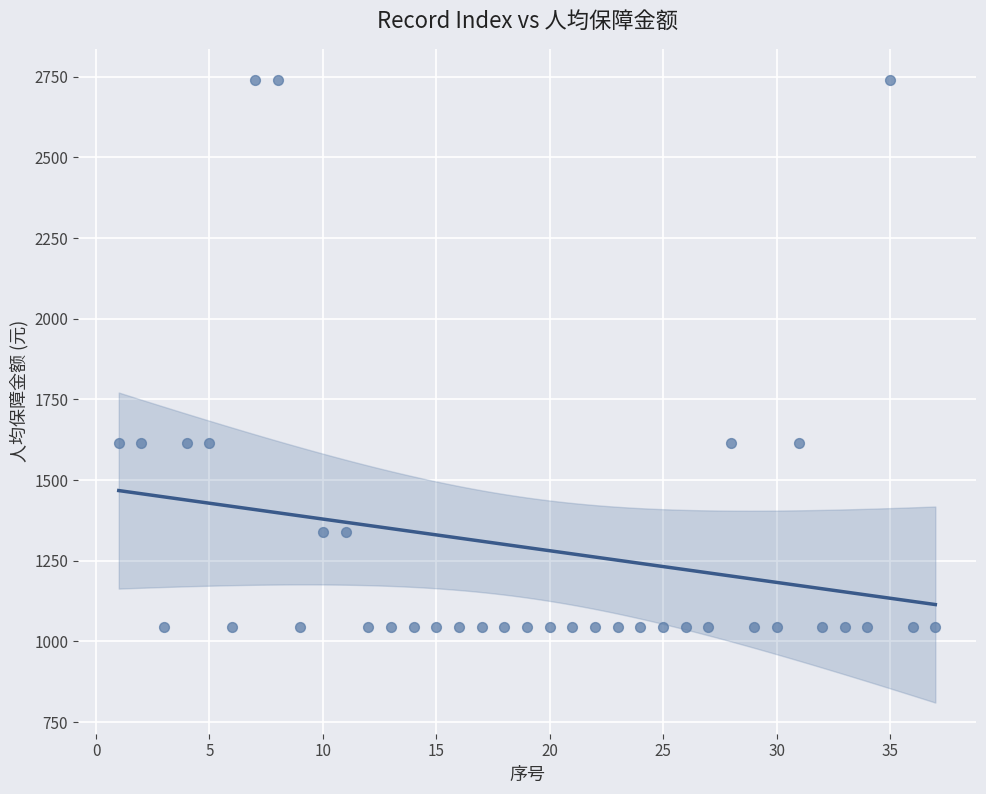

What is the range of X values (max minus min)?

36